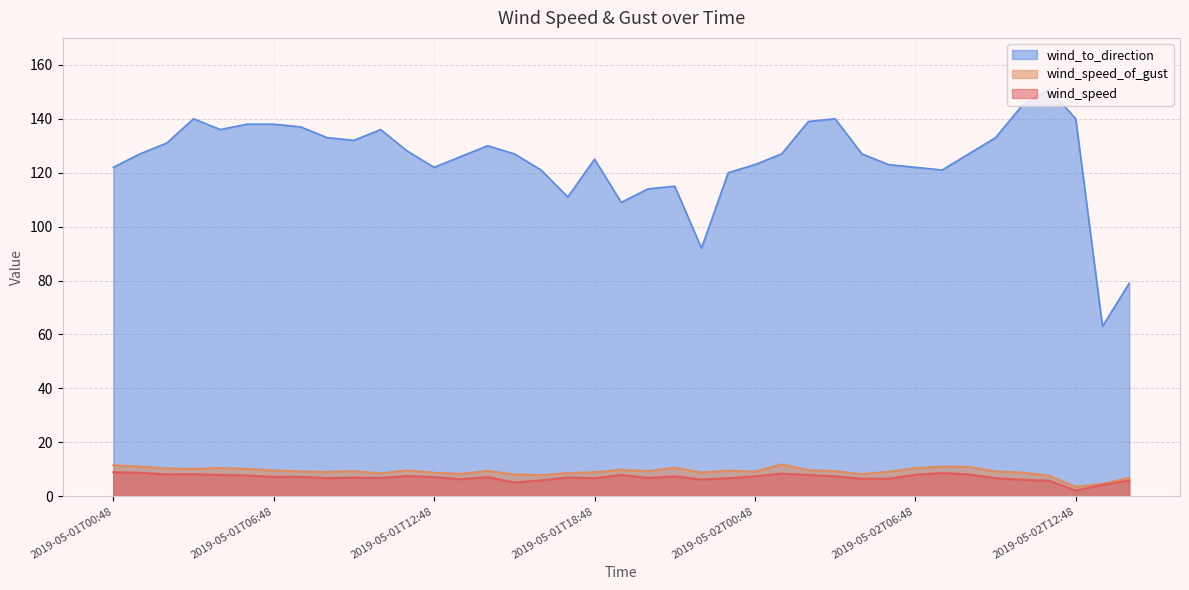

What value does the wind_to_direction series have at 2019-05-01T06:18?

138.0